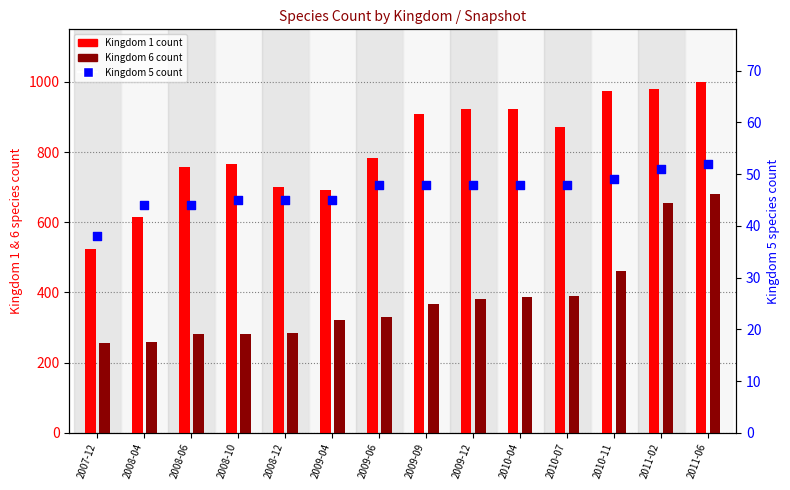

What is the total value across all series at 2007-12?

816